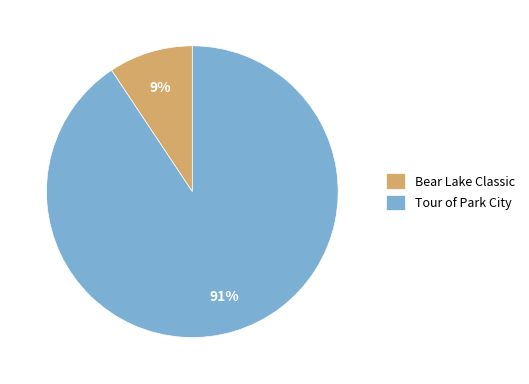

Is the sum of Bear Lake Classic and Tour of Park City greater than half?

Yes